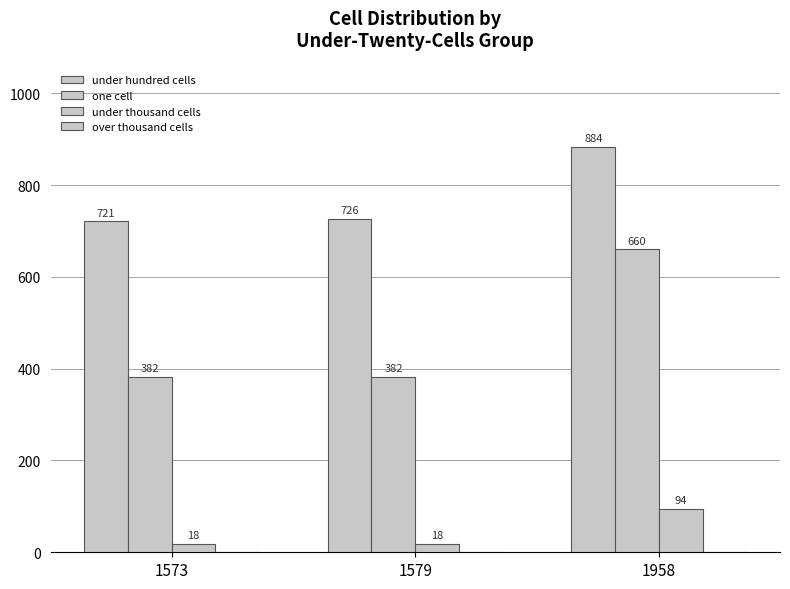

How many distinct data groups are displayed?

3